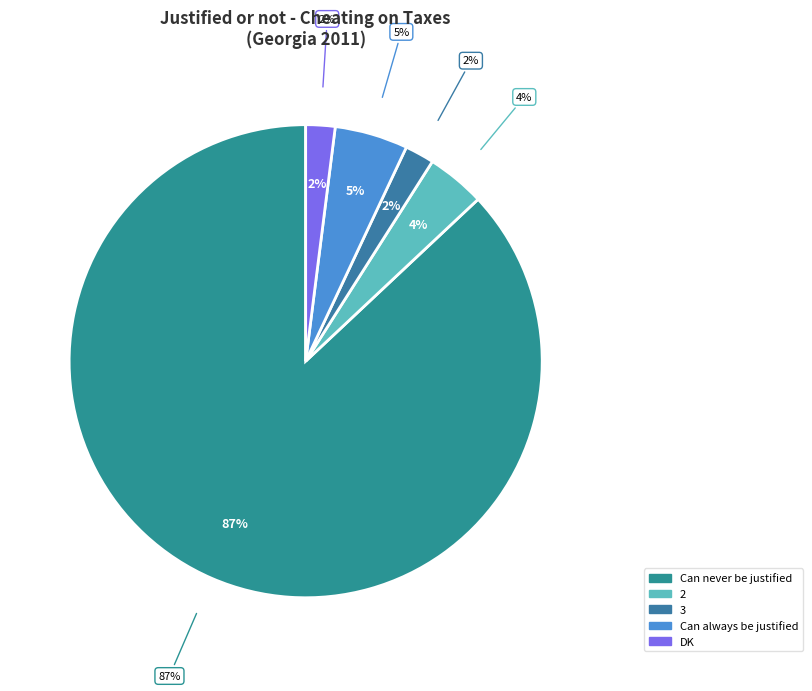

Count the number of slices in the pie.

6